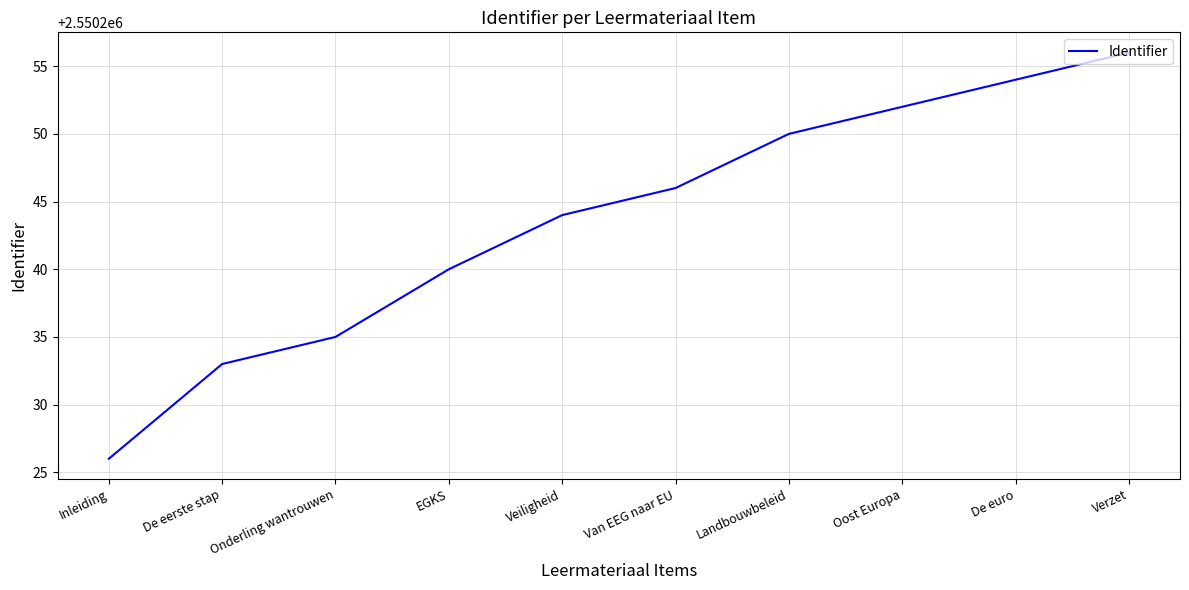

Reading right to left, list all the values displayed in this chart.

Verzet=2550256	De euro=2550254	Oost Europa=2550252	Landbouwbeleid=2550250	Van EEG naar EU=2550246	Veiligheid=2550244	EGKS=2550240	Onderling wantrouwen=2550235	De eerste stap=2550233	Inleiding=2550226